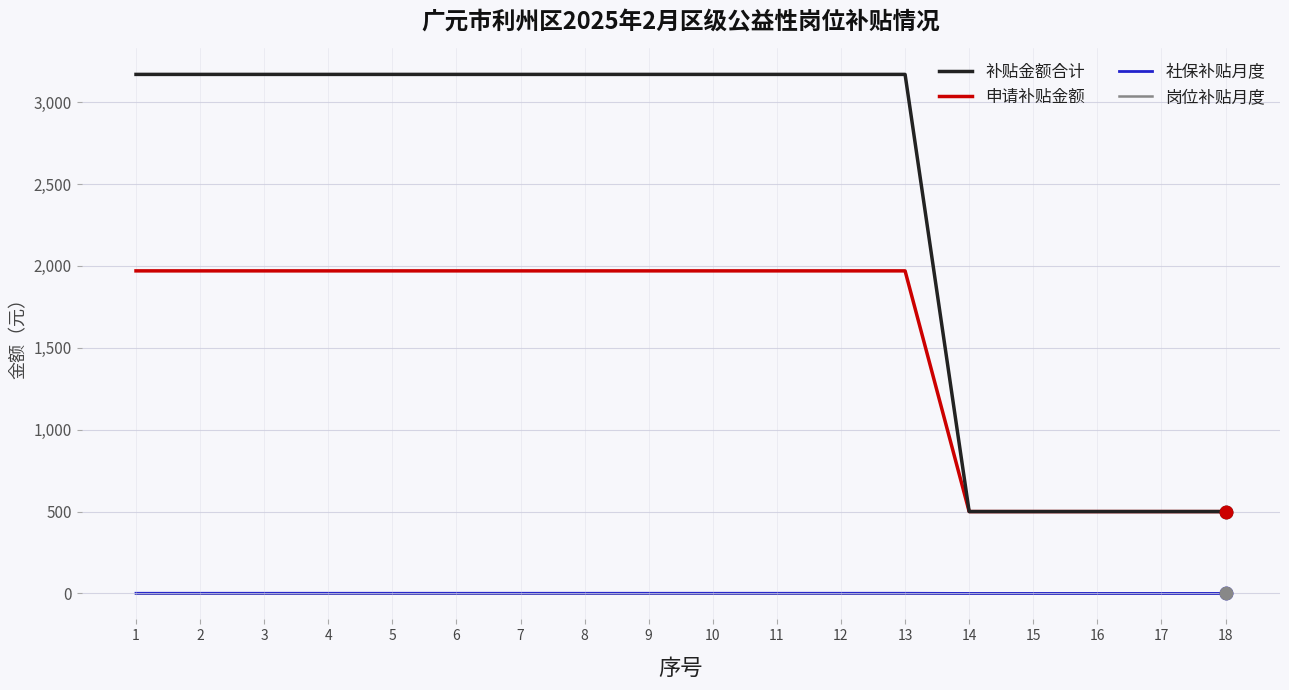

Which series has the largest total across all categories?

补贴金额合计